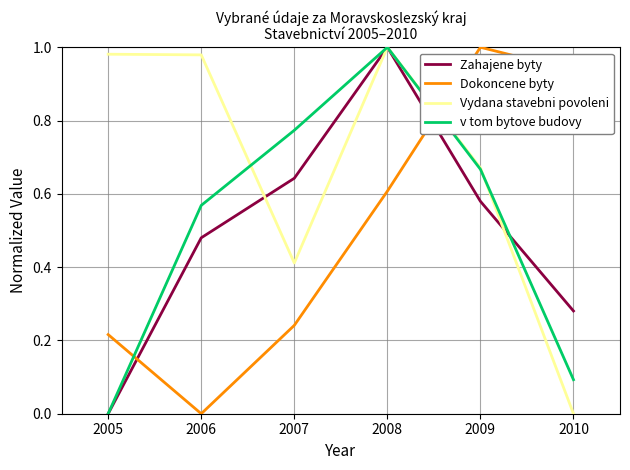

Which series changed the most between 2006 and 2008?

Dokoncene byty